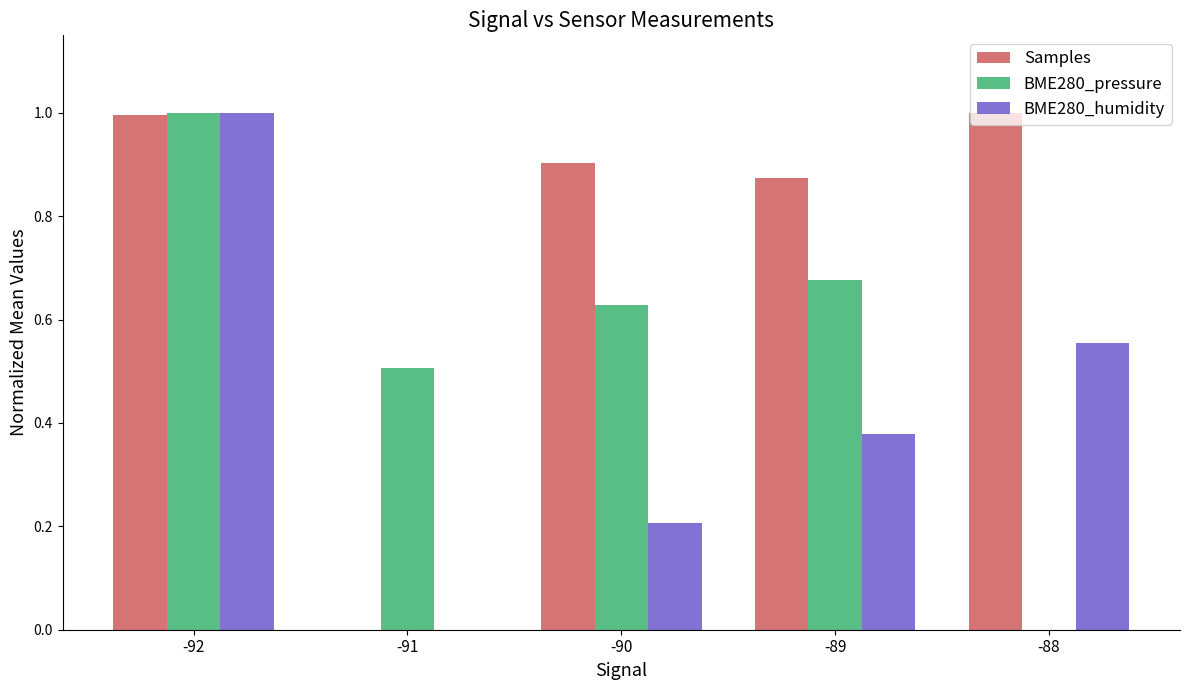

What is the sum of all Samples values?

3.8